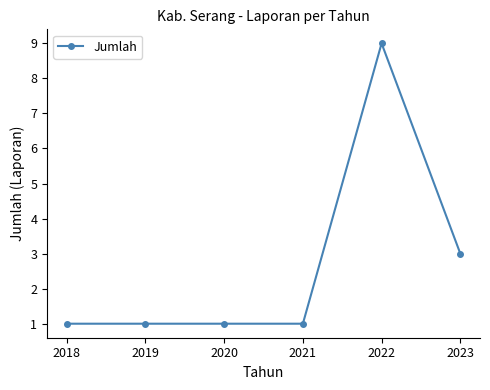

What is the value of the 2nd point from the left?

1